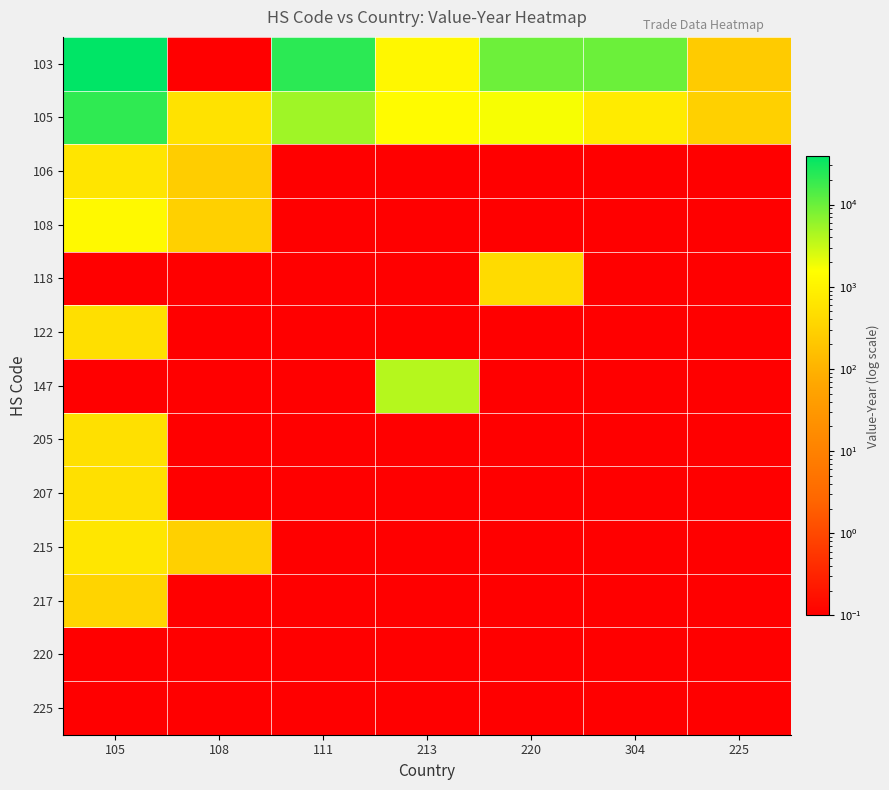

Reading left to right, what are all the values shown in this chart?

103: 105=38832.0	108=0.1	111=22279.0	213=1191.0	220=9588.0	304=9931.0	225=247.0
105: 105=21082.0	108=551.0	111=5071.0	213=1356.0	220=1702.0	304=776.0	225=283.0
106: 105=614.0	108=264.0	111=0.1	213=0.1	220=0.1	304=0.1	225=0.1
108: 105=1295.0	108=287.0	111=0.1	213=0.1	220=0.1	304=0.1	225=0.1
118: 105=0.1	108=0.1	111=0.1	213=0.1	220=426.0	304=0.1	225=0.1
122: 105=498.0	108=0.1	111=0.1	213=0.1	220=0.1	304=0.1	225=0.1
147: 105=0.1	108=0.1	111=0.1	213=3884.0	220=0.1	304=0.1	225=0.1
205: 105=511.0	108=0.1	111=0.1	213=0.1	220=0.1	304=0.1	225=0.1
207: 105=518.0	108=0.1	111=0.1	213=0.1	220=0.1	304=0.1	225=0.1
215: 105=641.0	108=294.0	111=0.1	213=0.1	220=0.1	304=0.1	225=0.1
217: 105=344.0	108=0.1	111=0.1	213=0.1	220=0.1	304=0.1	225=0.1
220: 105=0.1	108=0.1	111=0.1	213=0.1	220=0.1	304=0.1	225=0.1
225: 105=0.1	108=0.1	111=0.1	213=0.1	220=0.1	304=0.1	225=0.1